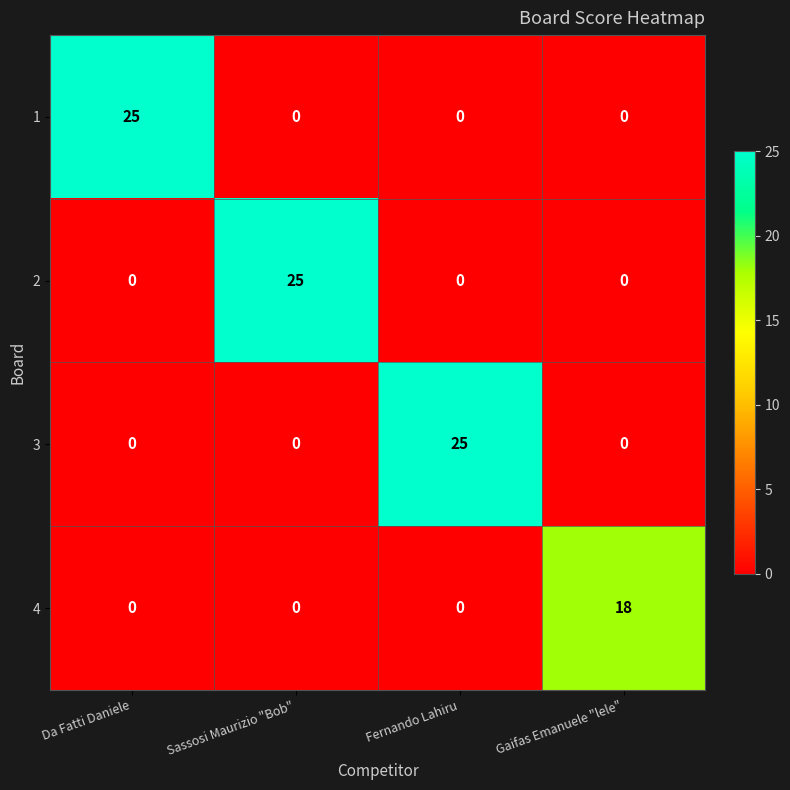

The 1 series shows 8 at Fernando Lahiru. True or false?

False